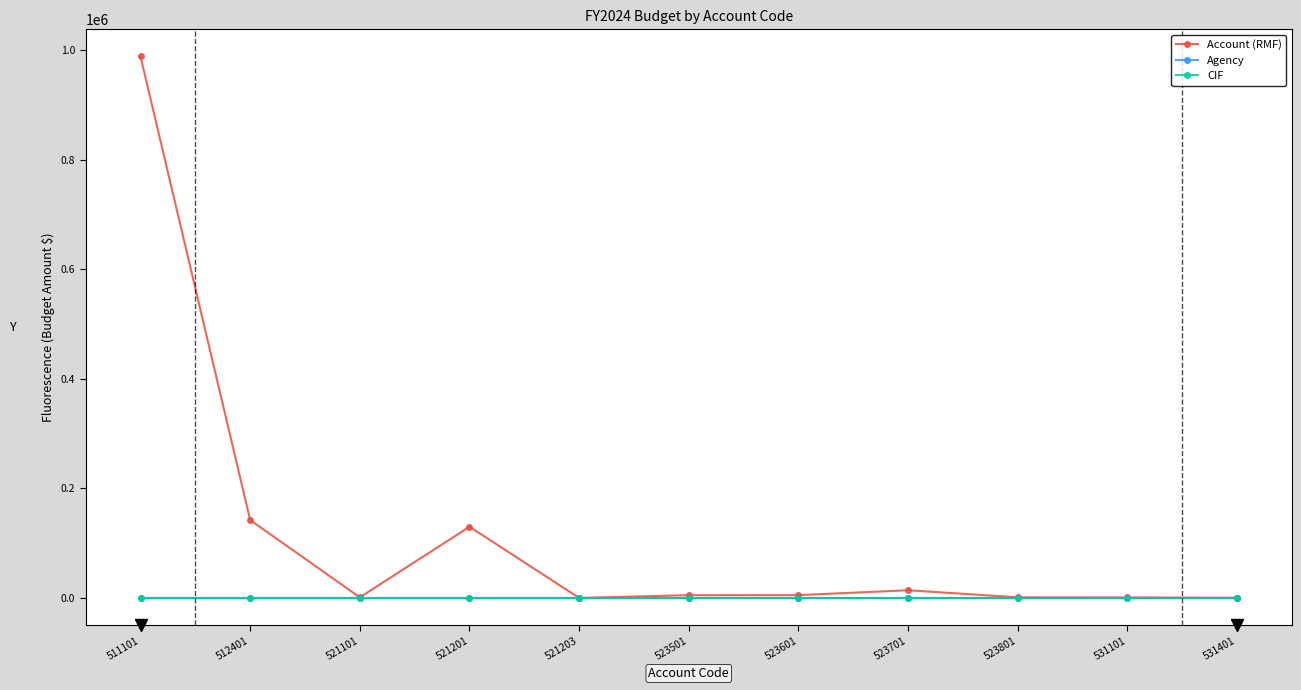

Where is Account (RMF) nearest to the value 494531?

512401